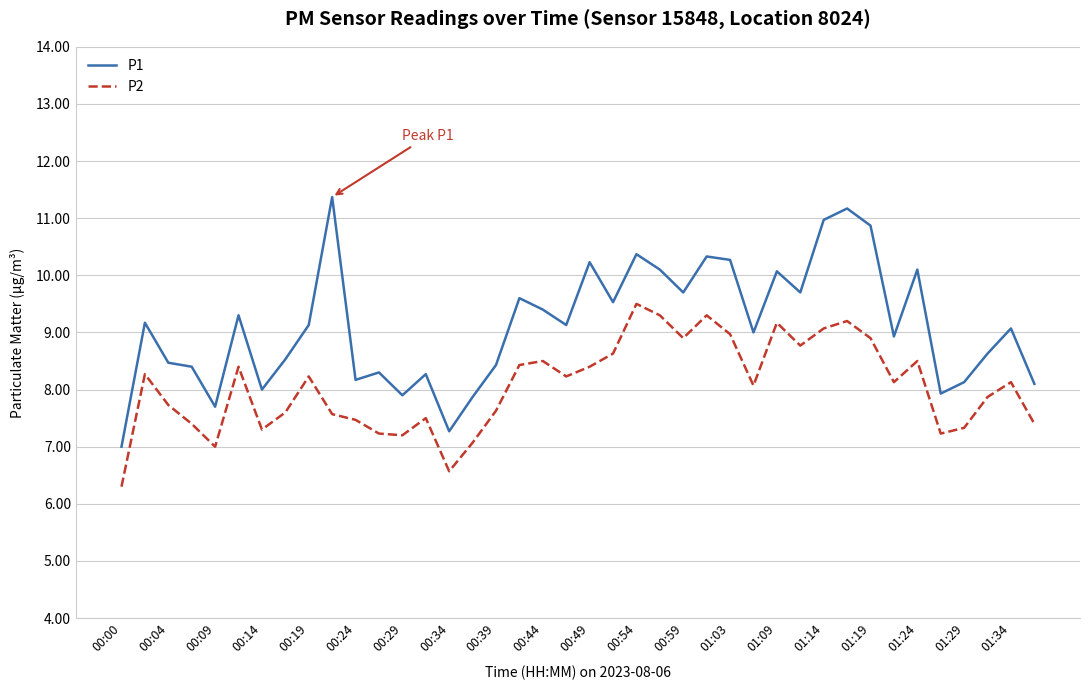

What are all the series names shown in the legend?

P1, P2